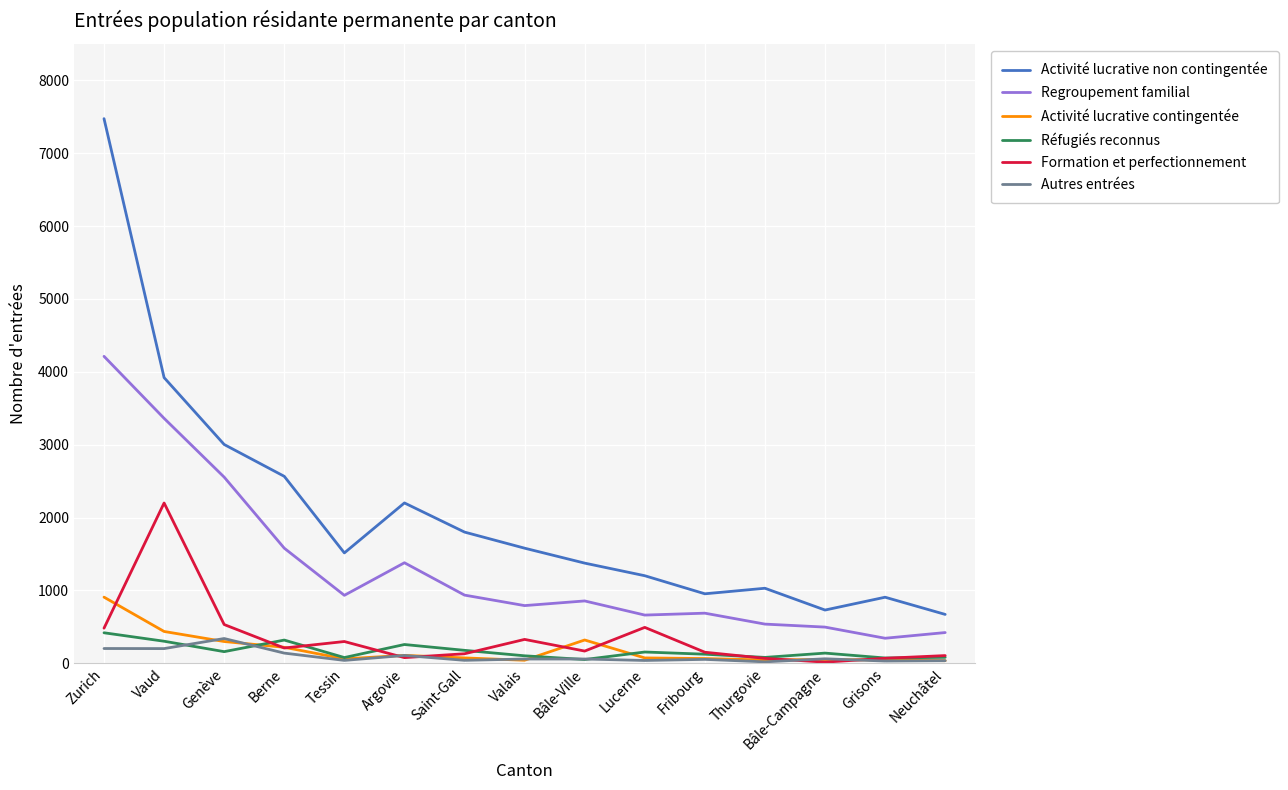

True or false: Regroupement familial and Réfugiés reconnus intersect in this chart.

False